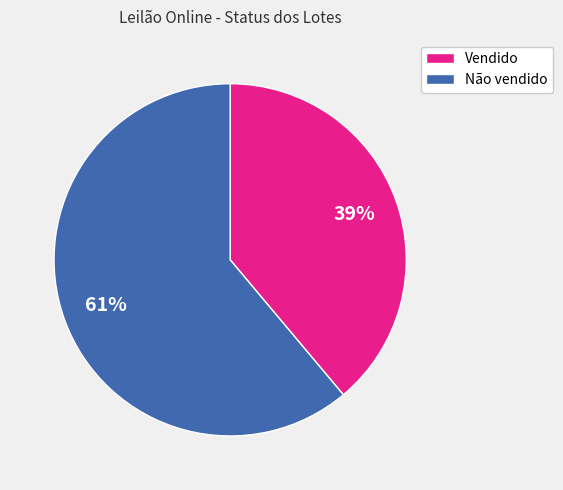

To the nearest percent, what is the average slice percentage?

50%